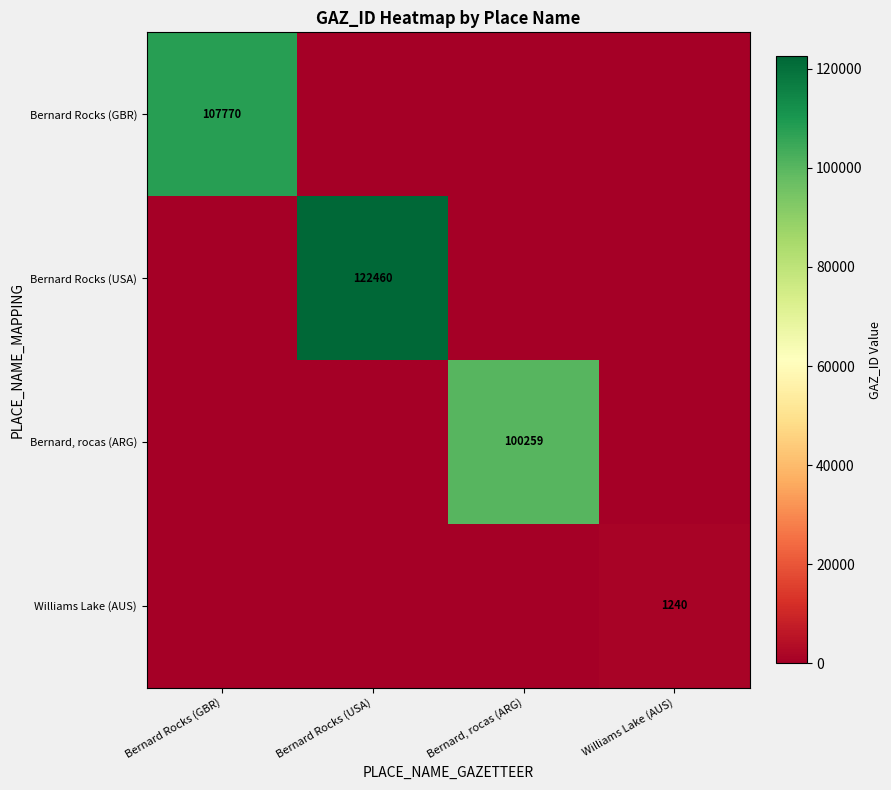

The value of Williams Lake (AUS) at Williams Lake (AUS) is 1240. True or false?

True